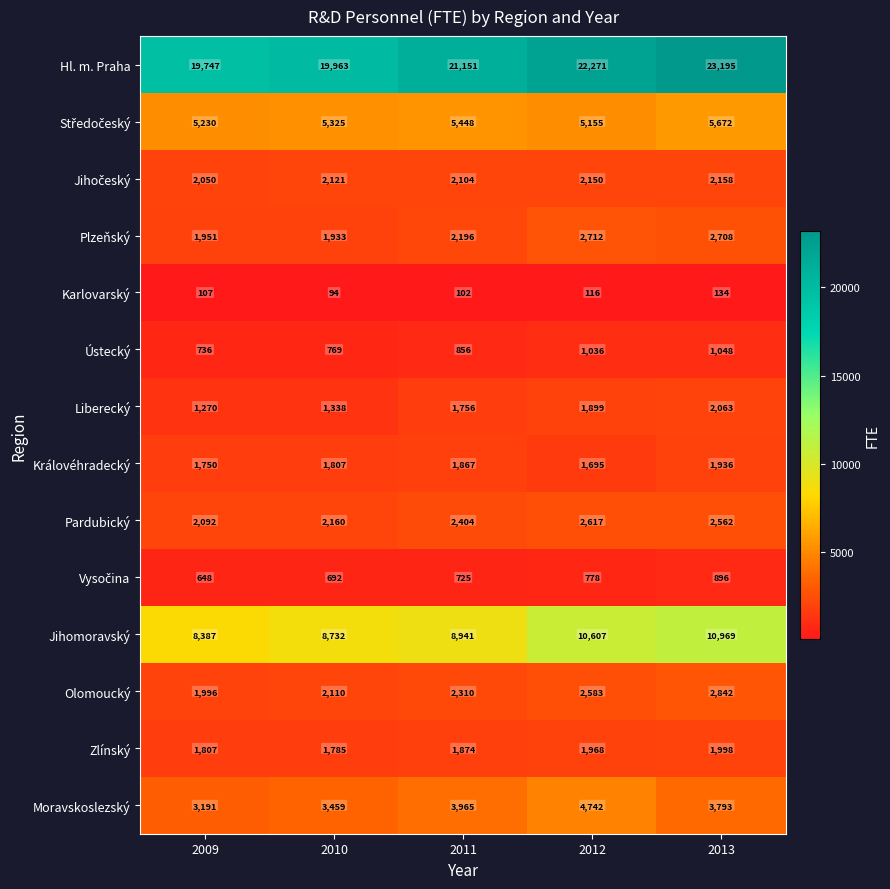

At how many categories does at least one series exceed 9275?

5